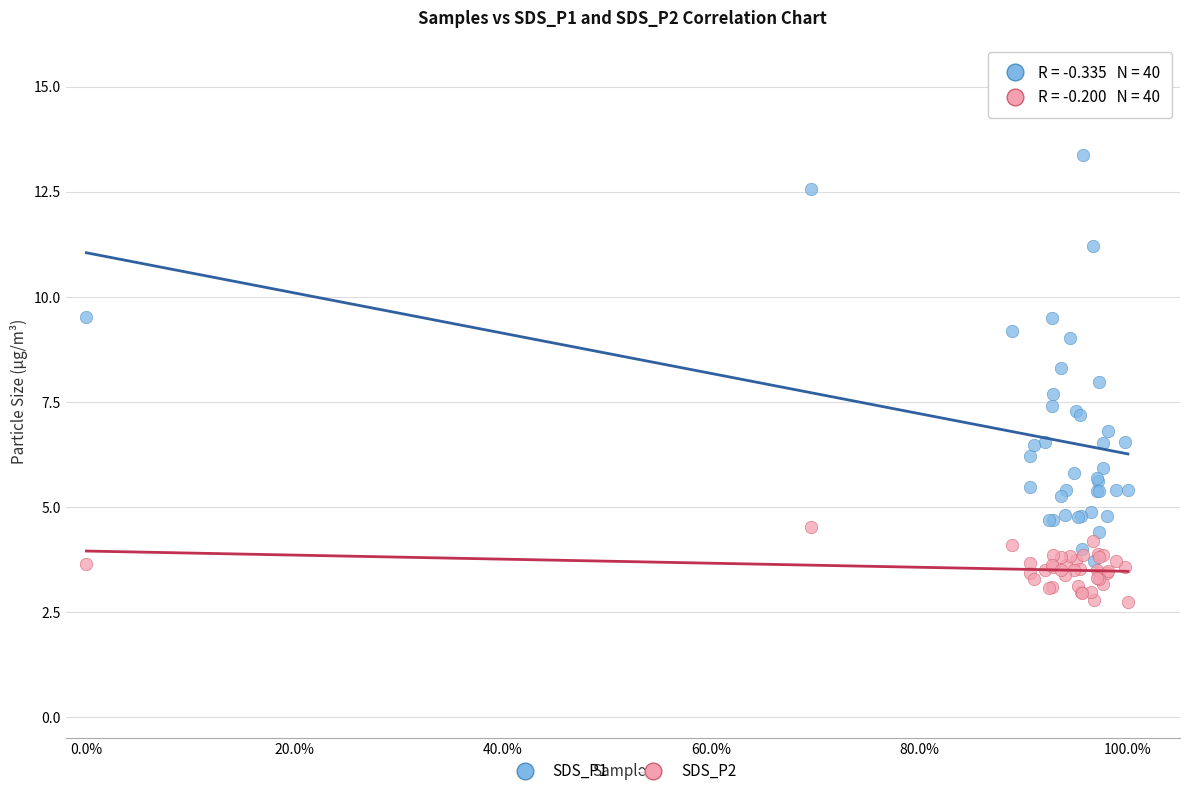

What are all the series names shown in the legend?

SDS_P1, SDS_P2